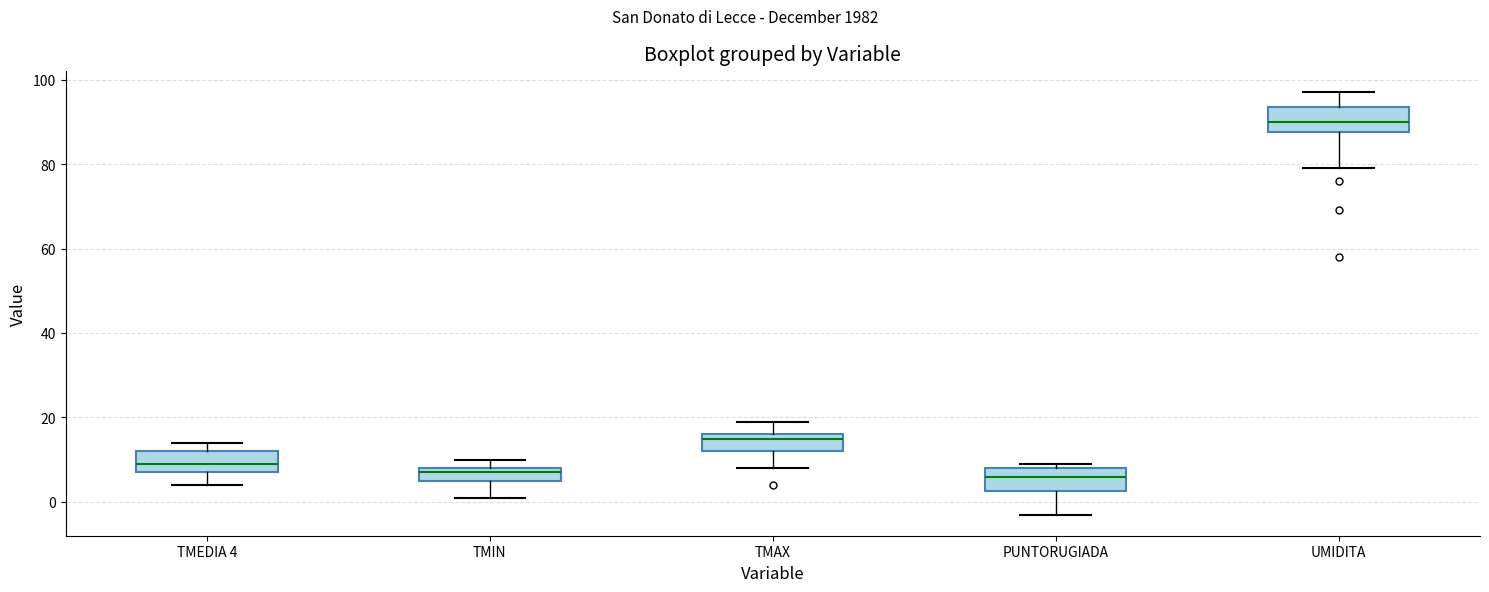

Where is the lower edge of the box for TMEDIA 4 on the y-axis? The values are not printed on the chart, so give them approximately, as read against the axis.

8